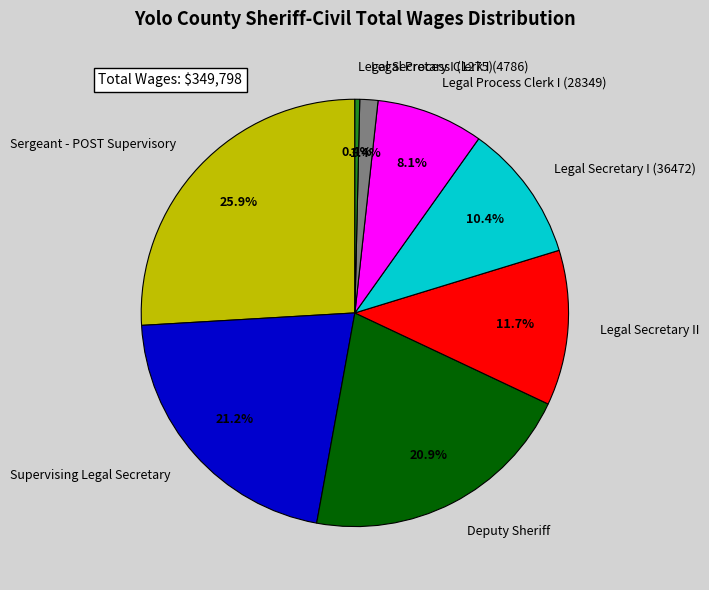

True or false: Legal Process Clerk I (4786) accounts for 1% of the total.

True